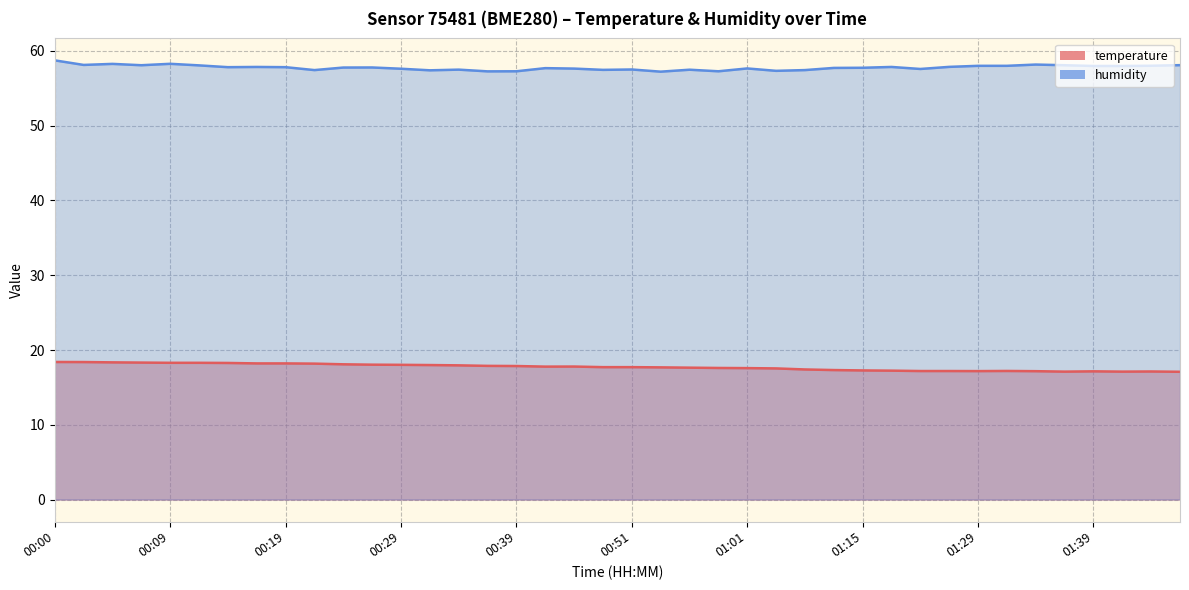

Reading right to left, list all the values displayed in this chart.

temperature: 01:47=17.1	01:44=17.1	01:42=17.1	01:39=17.1	01:36=17.1	01:34=17.2	01:31=17.2	01:29=17.2	01:24=17.2	01:21=17.2	01:18=17.2	01:15=17.3	01:12=17.3	01:09=17.4	01:04=17.5	01:01=17.6	00:59=17.6	00:56=17.6	00:54=17.7	00:51=17.7	00:49=17.7	00:43=17.8	00:41=17.8	00:39=17.9	00:36=17.9	00:34=17.9	00:31=18.0	00:29=18.0	00:26=18.0	00:24=18.1	00:22=18.2	00:19=18.2	00:17=18.2	00:14=18.3	00:12=18.3	00:09=18.3	00:07=18.3	00:05=18.4	00:02=18.4	00:00=18.4
humidity: 01:47=58.1	01:44=58.0	01:42=58.0	01:39=58.0	01:36=58.1	01:34=58.2	01:31=58.0	01:29=58.0	01:24=57.9	01:21=57.6	01:18=57.9	01:15=57.8	01:12=57.7	01:09=57.4	01:04=57.3	01:01=57.7	00:59=57.3	00:56=57.5	00:54=57.2	00:51=57.5	00:49=57.5	00:43=57.6	00:41=57.7	00:39=57.3	00:36=57.3	00:34=57.5	00:31=57.4	00:29=57.6	00:26=57.8	00:24=57.8	00:22=57.4	00:19=57.8	00:17=57.9	00:14=57.8	00:12=58.1	00:09=58.3	00:07=58.1	00:05=58.3	00:02=58.1	00:00=58.7